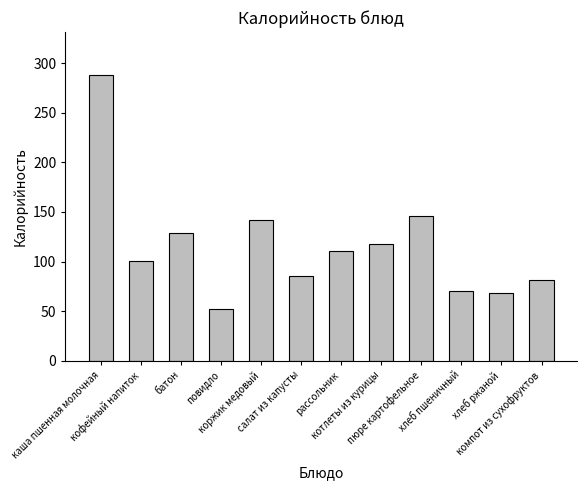

Where is the data nearest to the value 170?

пюре картофельное